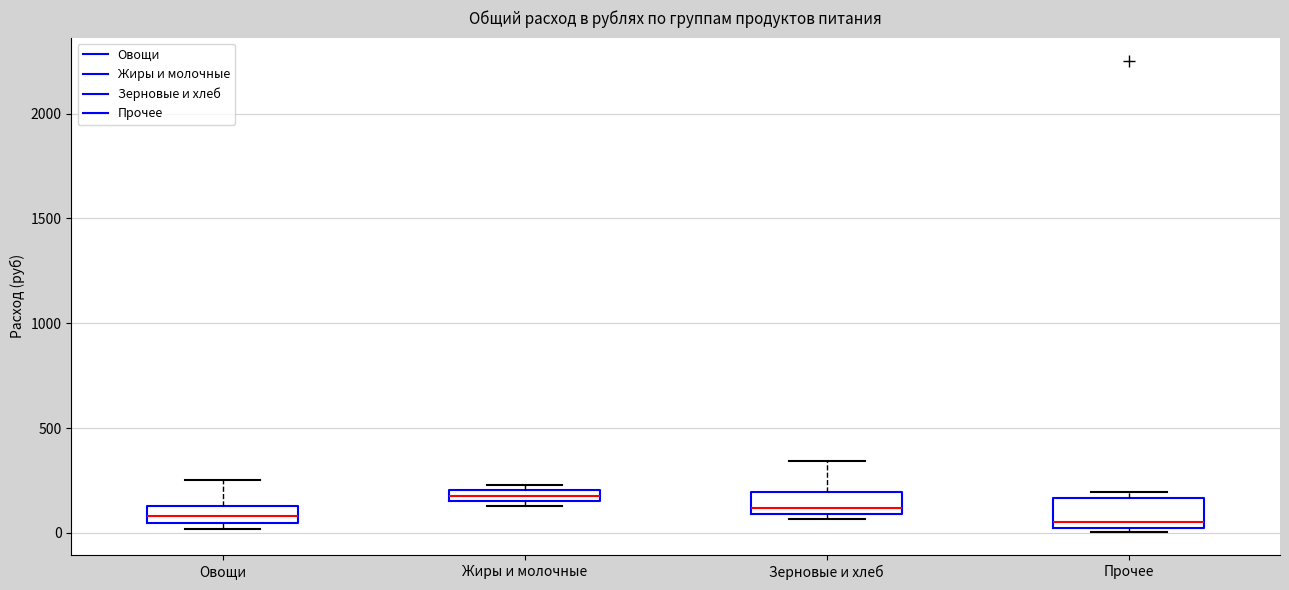

Where is the lower edge of the box for Зерновые и хлеб on the y-axis? The values are not printed on the chart, so give them approximately, as read against the axis.

100